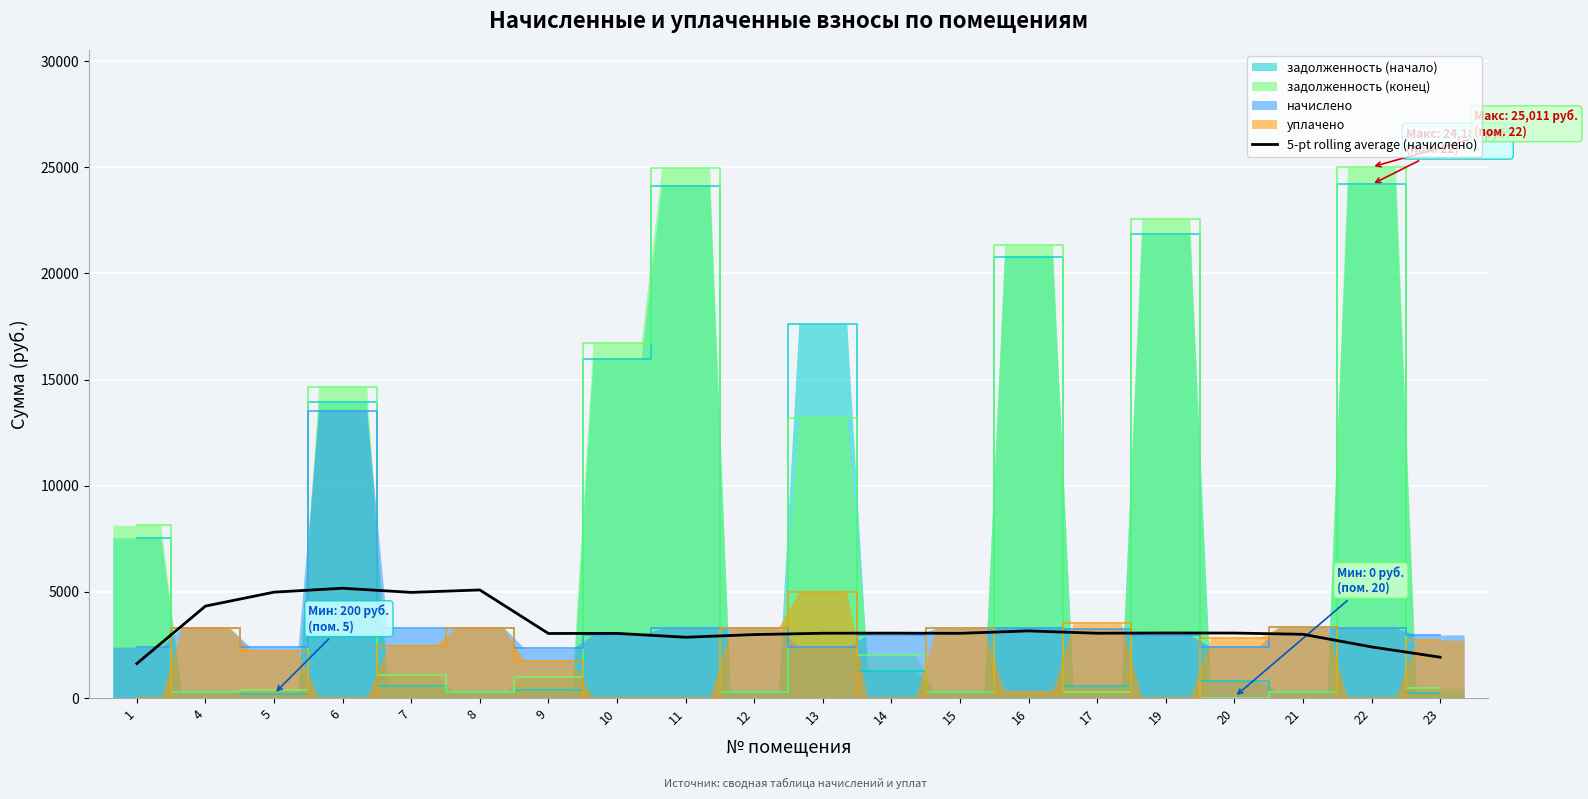

The value of 5-pt rolling average (начислено) at 22 is 2406.6. True or false?

True